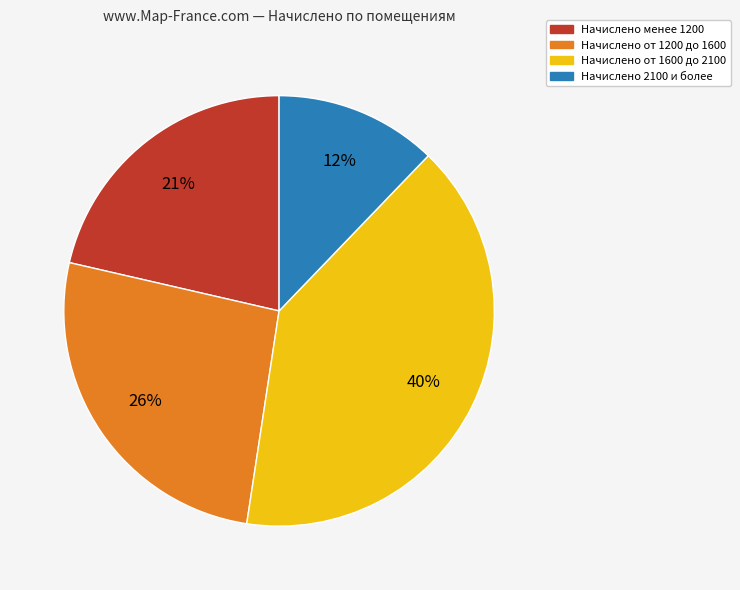

Is there any slice that represents more than half of the pie?

No